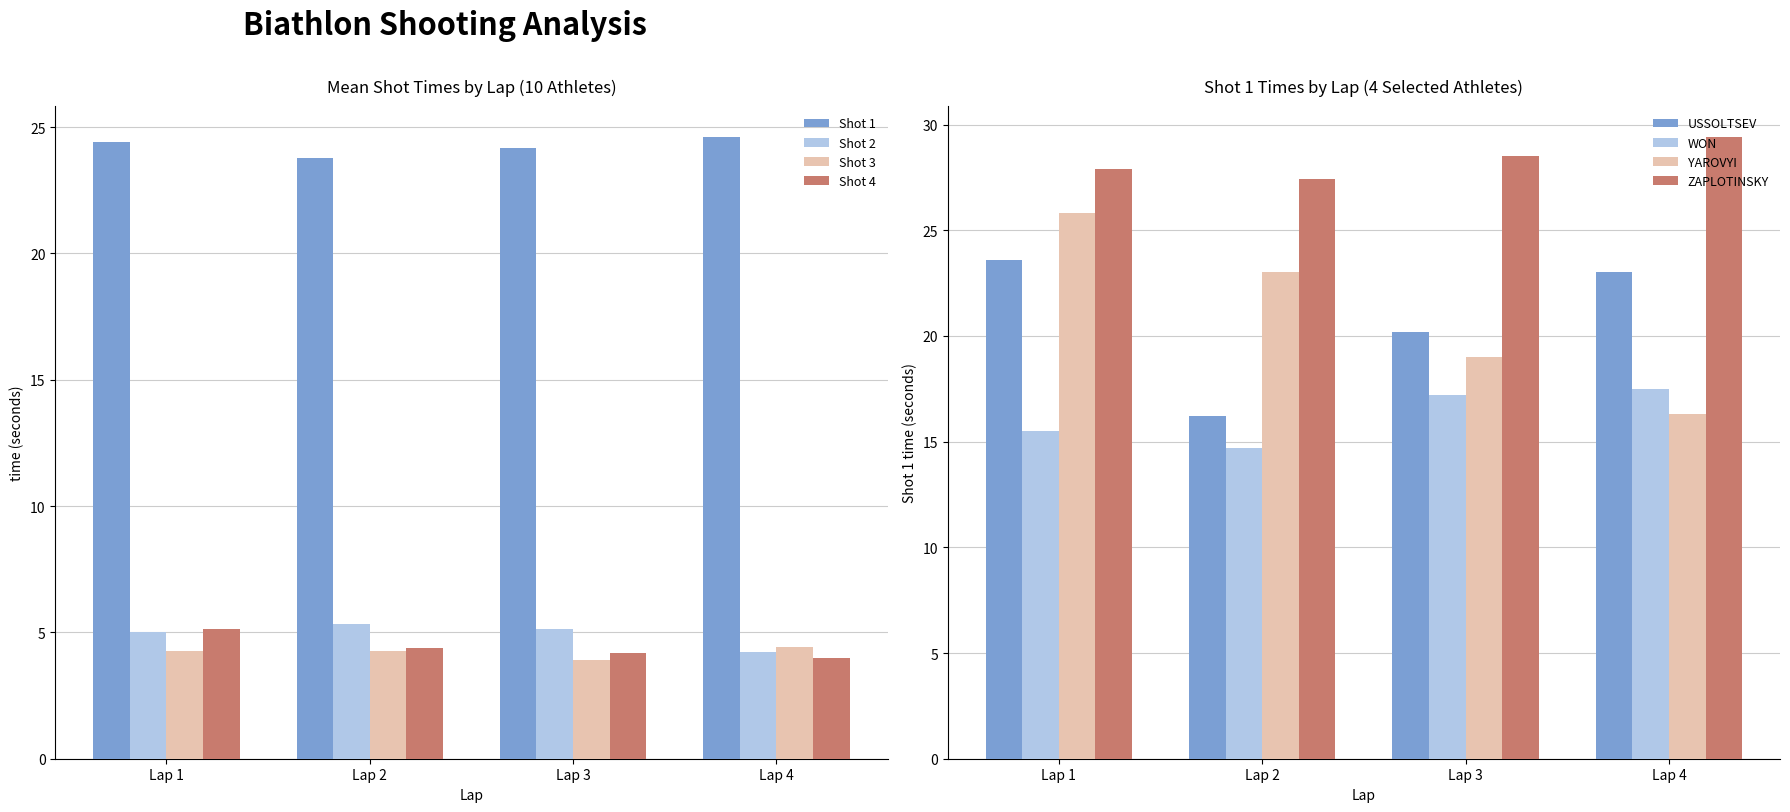

What is the difference between the maximum and minimum values in the Shot 3 series?

0.5